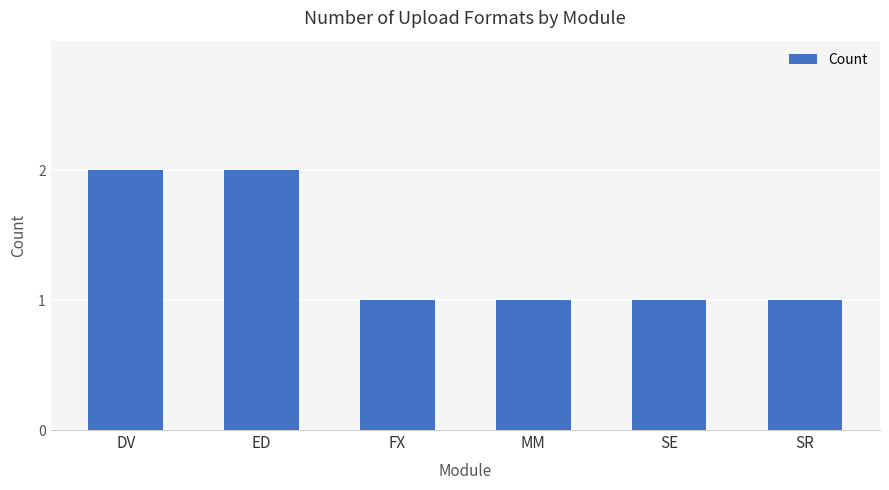

Approximately how many times larger is the value at SR compared to SE?

1.0